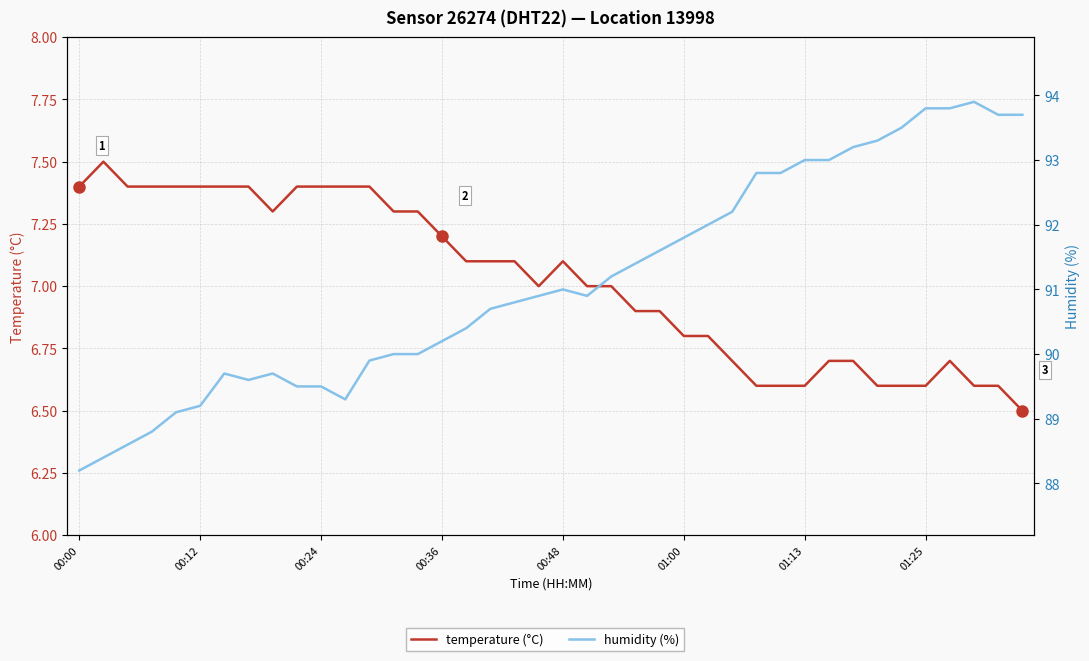

What is the minimum value shown in the chart?

6.5